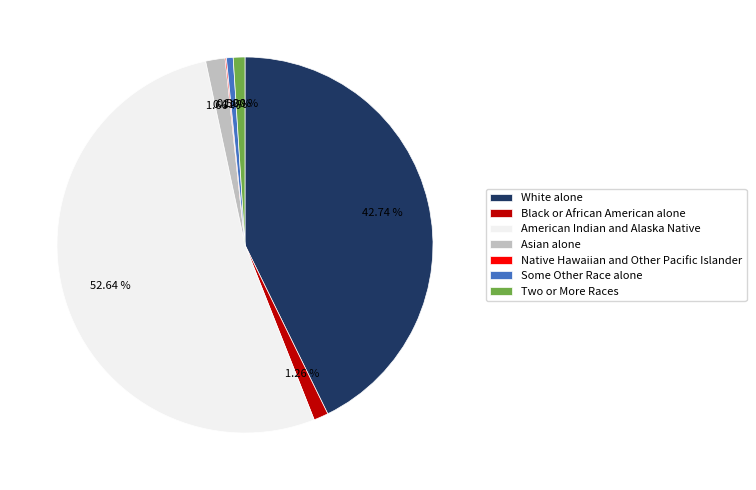

Do White alone and Two or More Races together represent more than half of the pie?

No